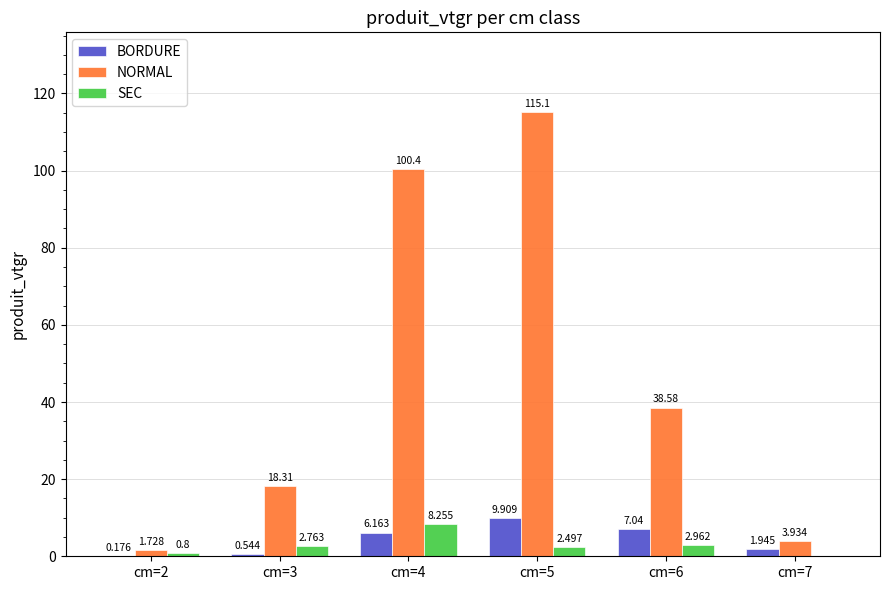

Between cm=3 and cm=5, which series saw the biggest shift?

NORMAL